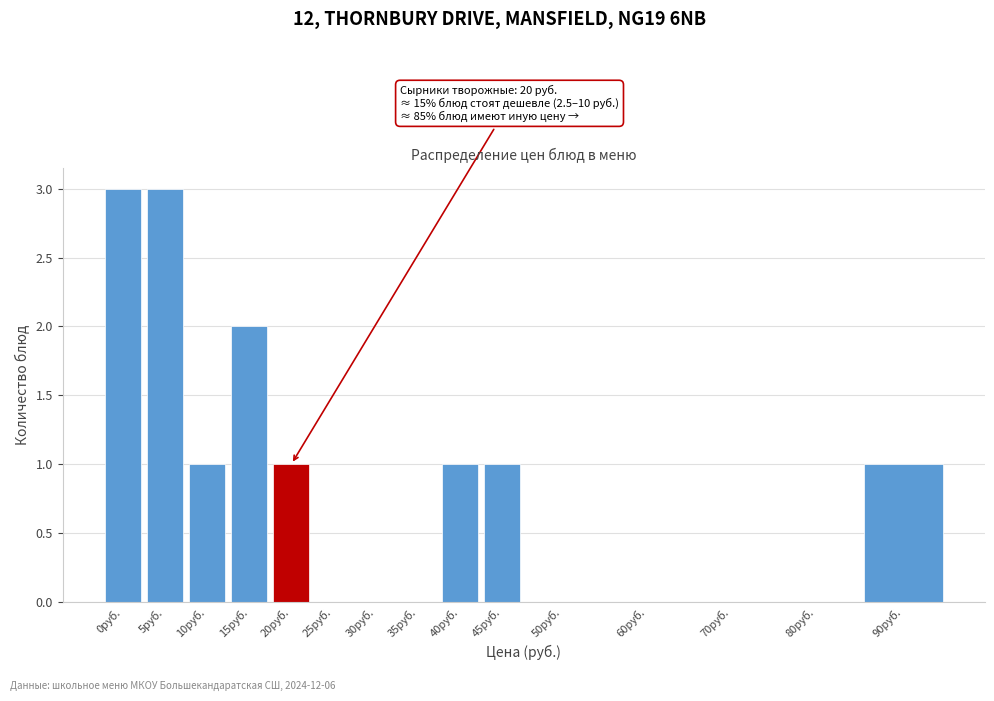

Reading left to right, what are all the values shown in this chart?

0руб.=3	5руб.=3	10руб.=1	15руб.=2	20руб.=1	25руб.=0	30руб.=0	35руб.=0	40руб.=1	45руб.=1	50руб.=0	60руб.=0	70руб.=0	80руб.=0	90руб.=1